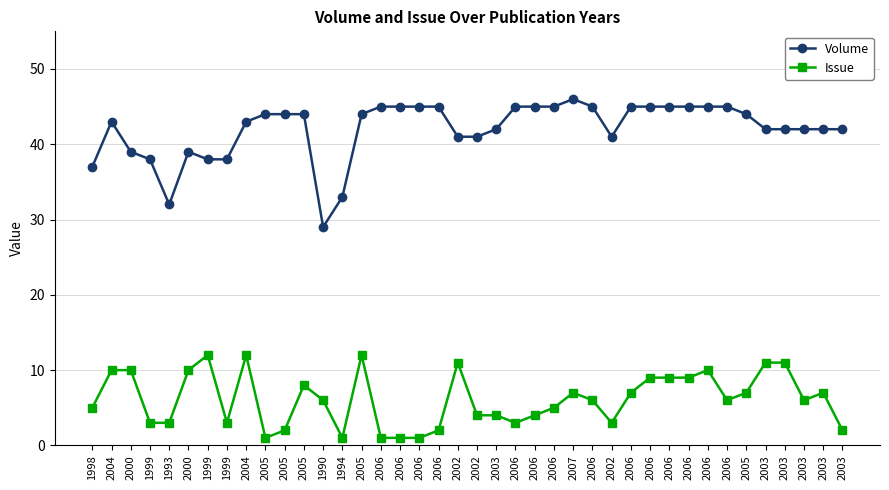

Count the number of data series in this chart.

2